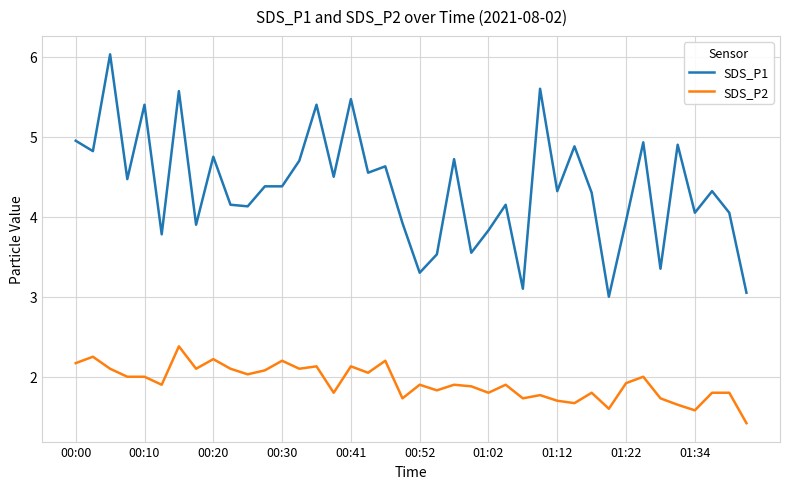

Which series has the widest spread of values?

SDS_P1